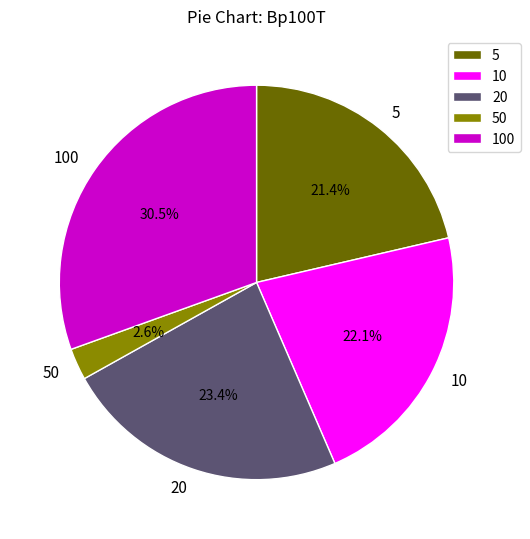

Which slice is the smallest?

50